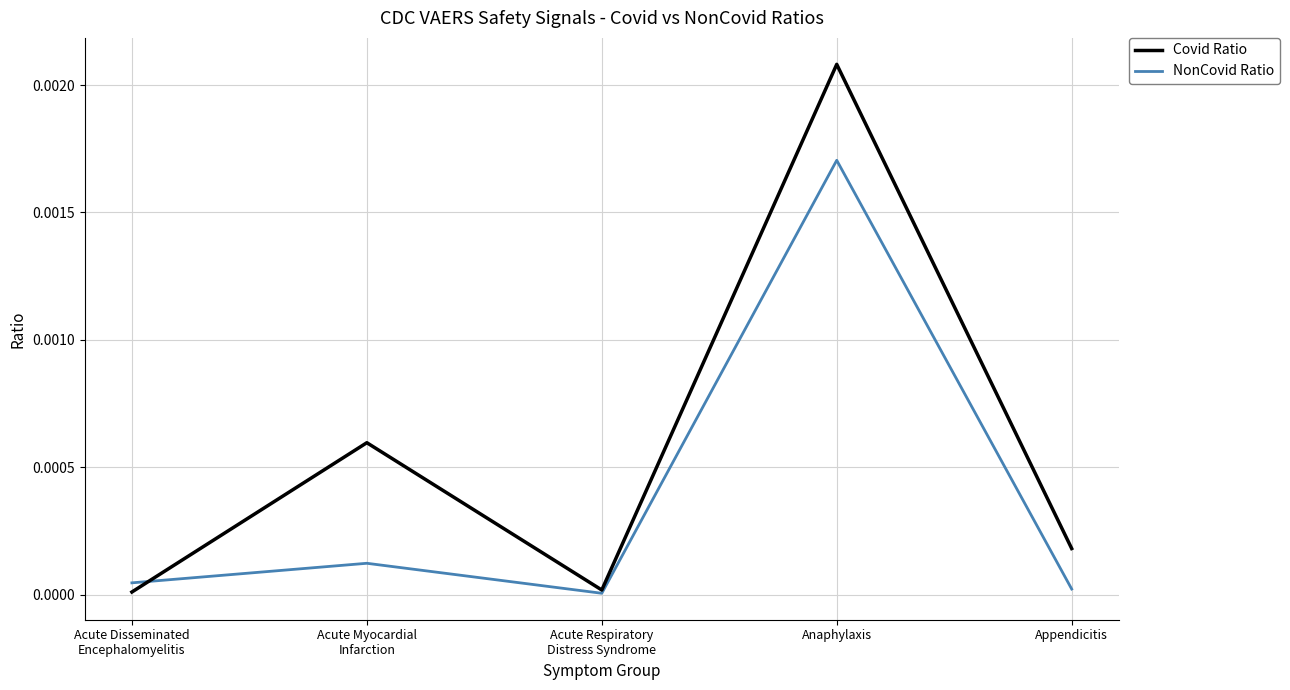

At which label does NonCovid Ratio reach its peak?

Anaphylaxis